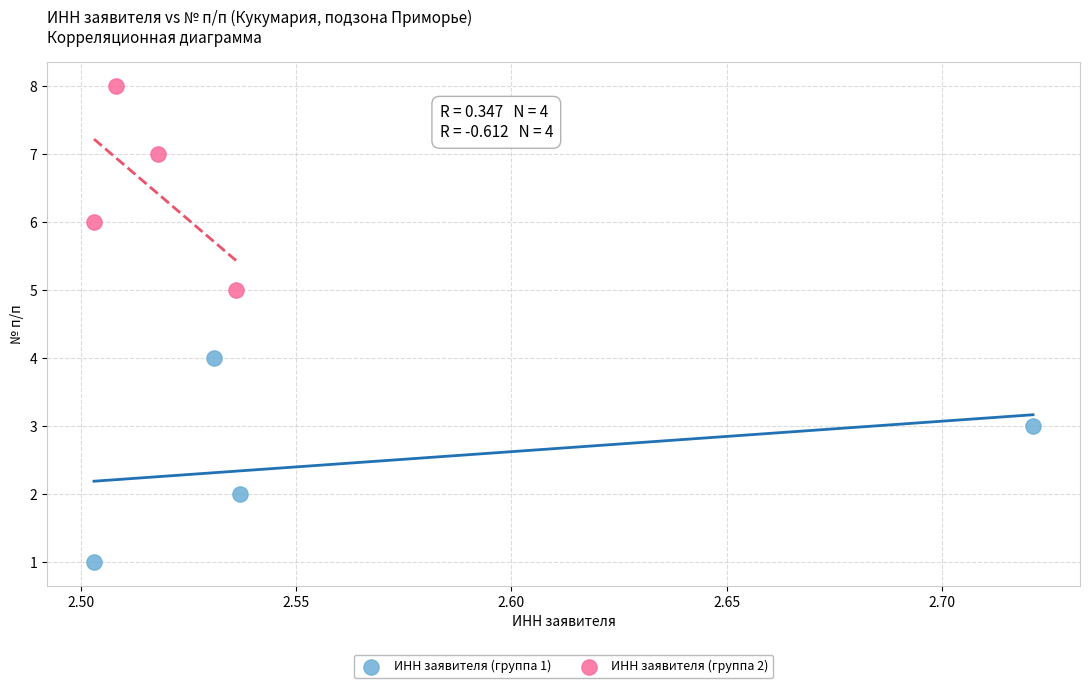

Which series reaches the minimum Y coordinate?

ИНН заявителя (группа 1)